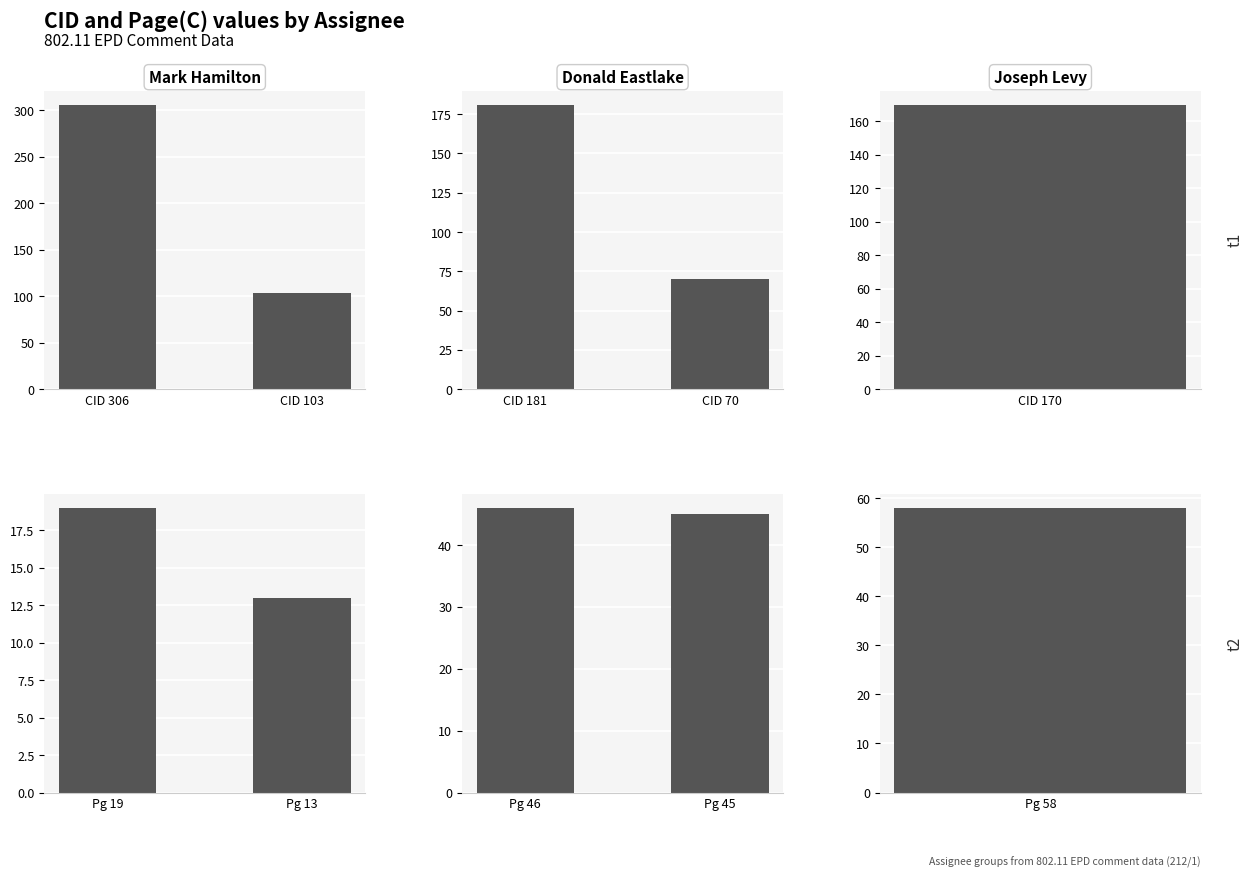

Which series changed the most between CID 306 and CID 103?

Mark Hamilton CID